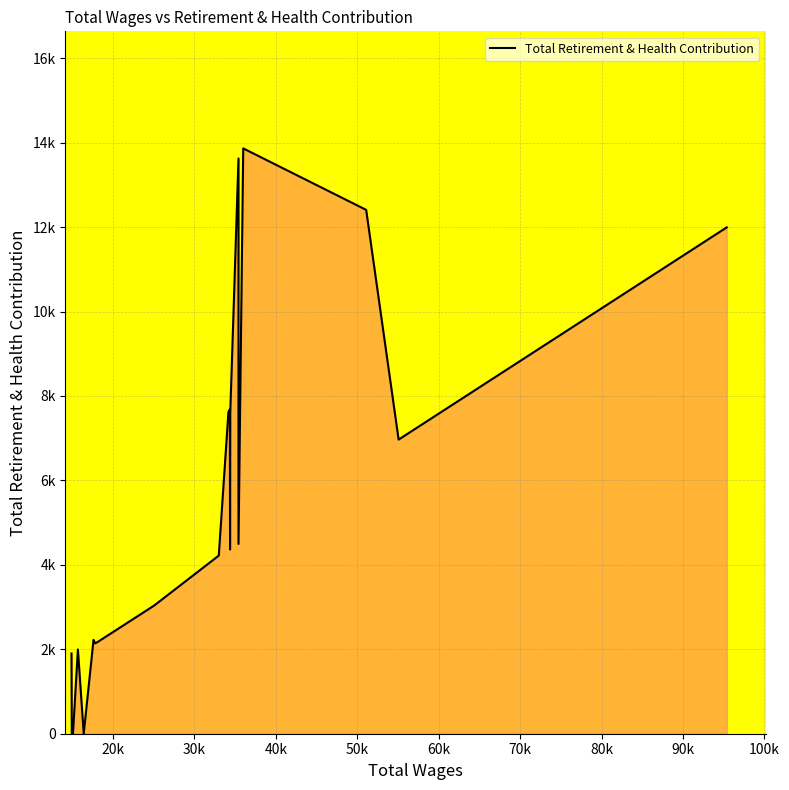

Where is the data nearest to the value 6932?

55075